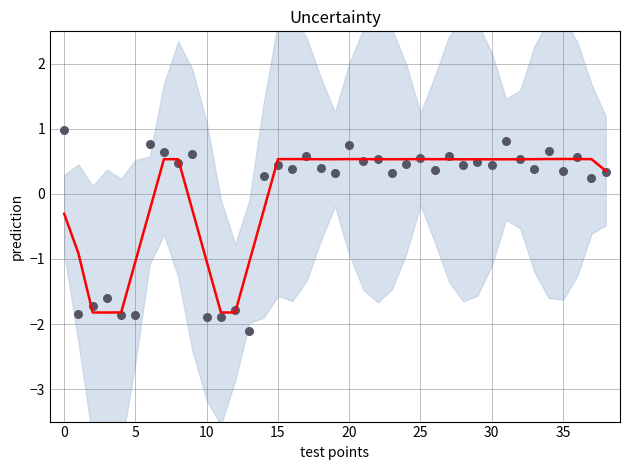

Which series has the widest spread of Y values?

observations